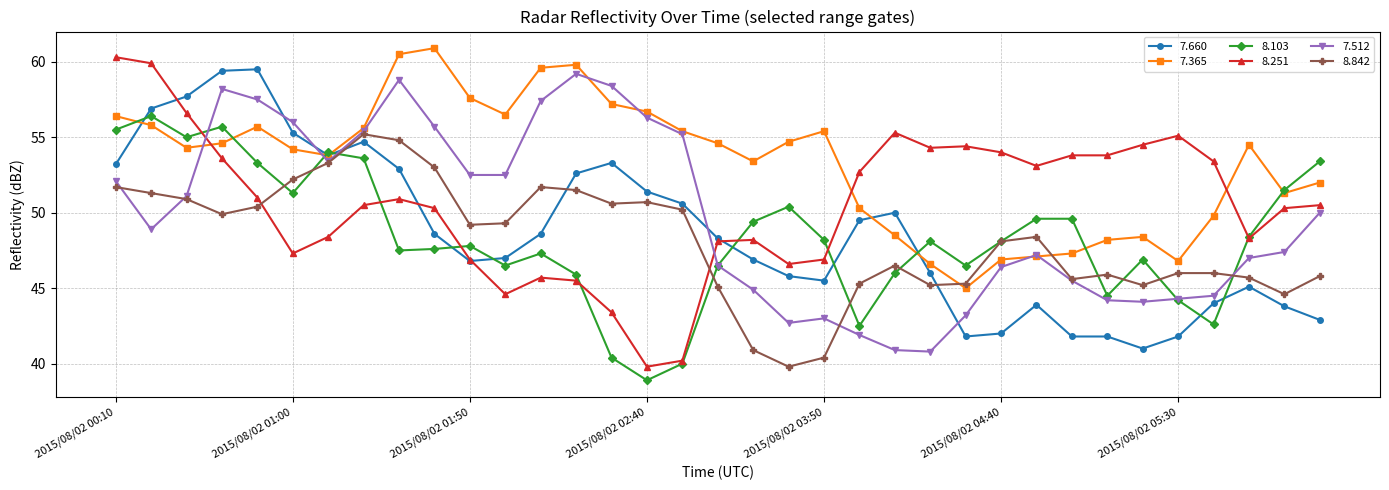

What are all the series names shown in the legend?

7.660, 7.365, 8.103, 8.251, 7.512, 8.842